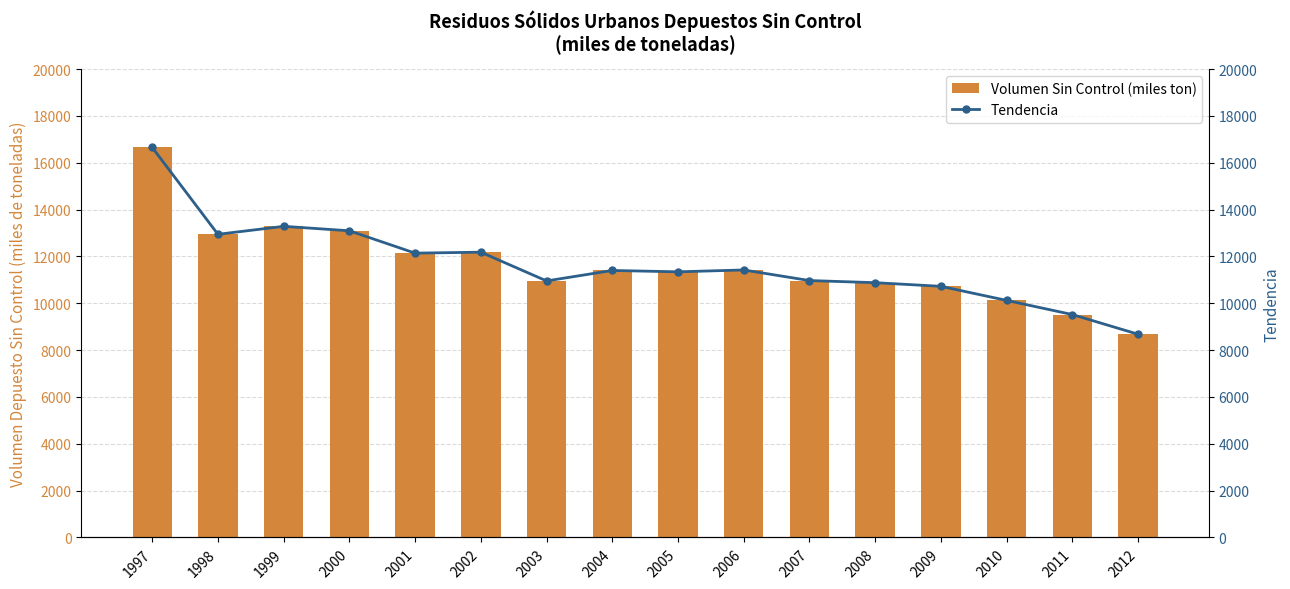

How many groups of bars are there?

16